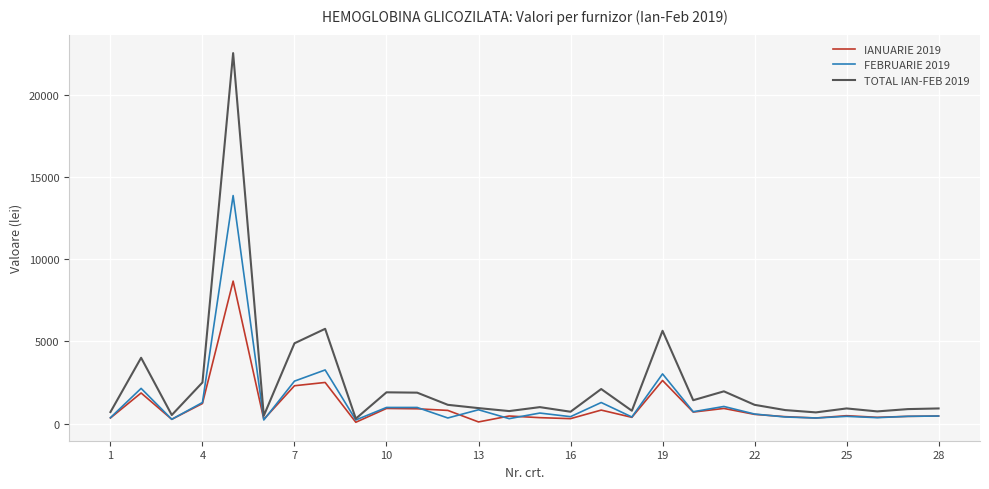

Which series has the widest spread of values?

TOTAL IAN-FEB 2019